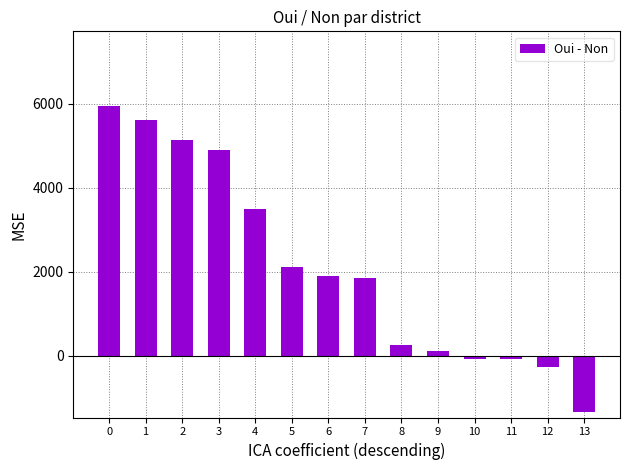

True or false: the data shows 115 at 9.

True